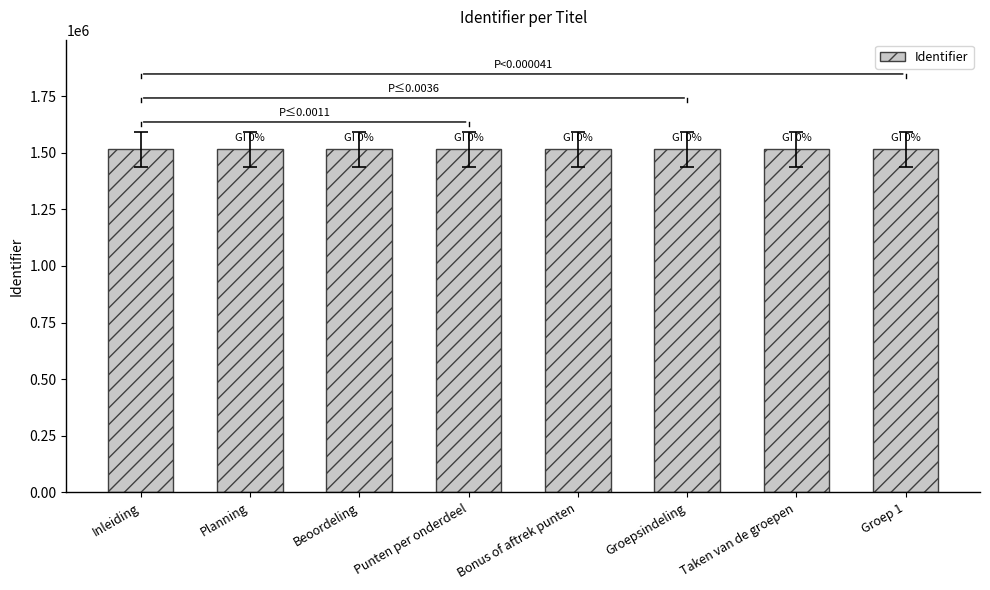

What is the ratio of the value at Punten per onderdeel to the value at Groep 1?

1.0